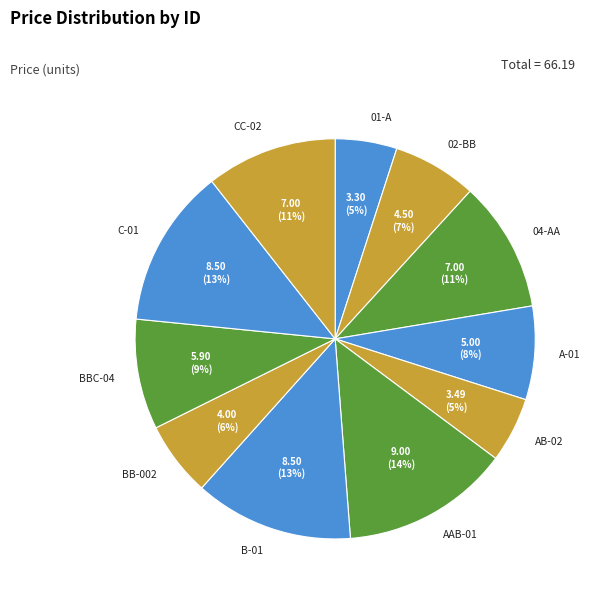

What is the ratio of the value at BB-002 to the value at 01-A?

1.2